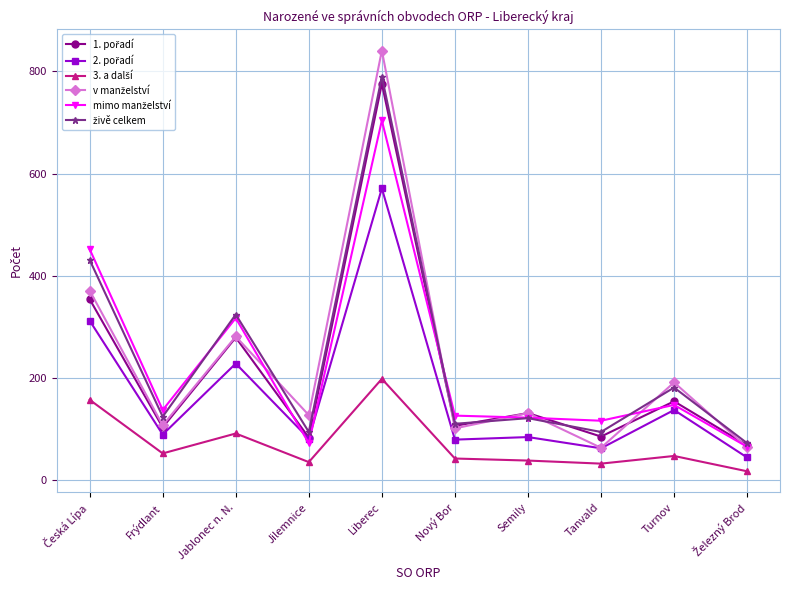

What is the total value across all series at Jilemnice?

492